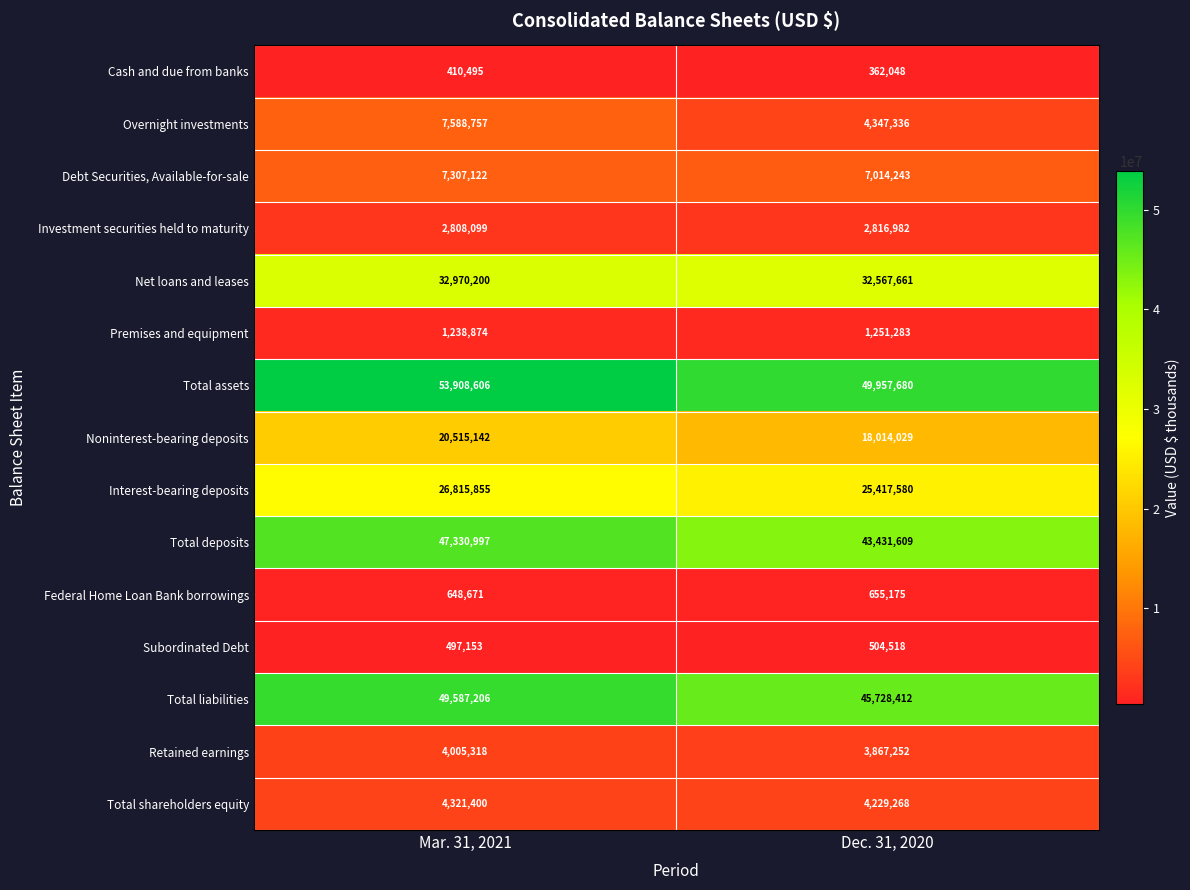

What is the average value of the Total assets series?

51933143